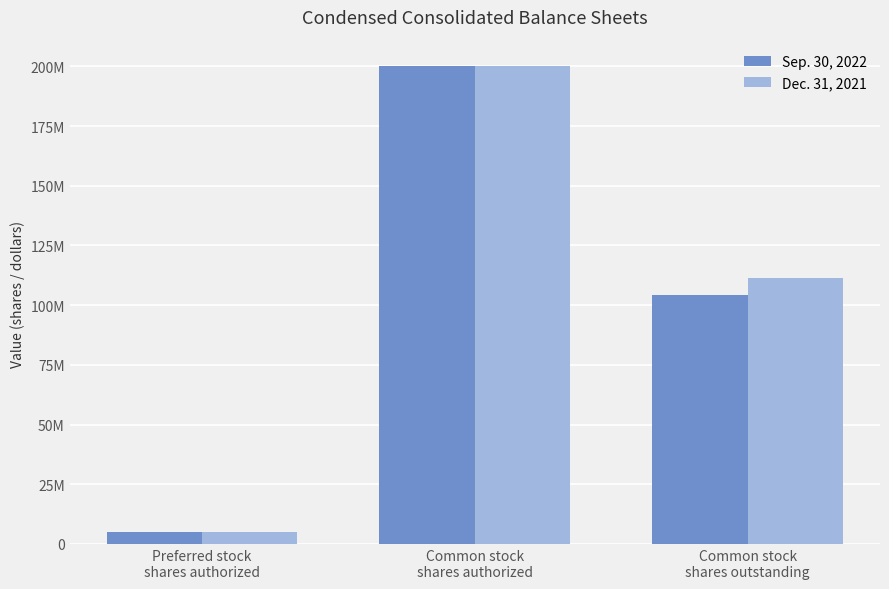

Reading right to left, what are all the values shown in this chart?

Sep. 30, 2022: 104375084	200000000	5000000
Dec. 31, 2021: 111303140	200000000	5000000